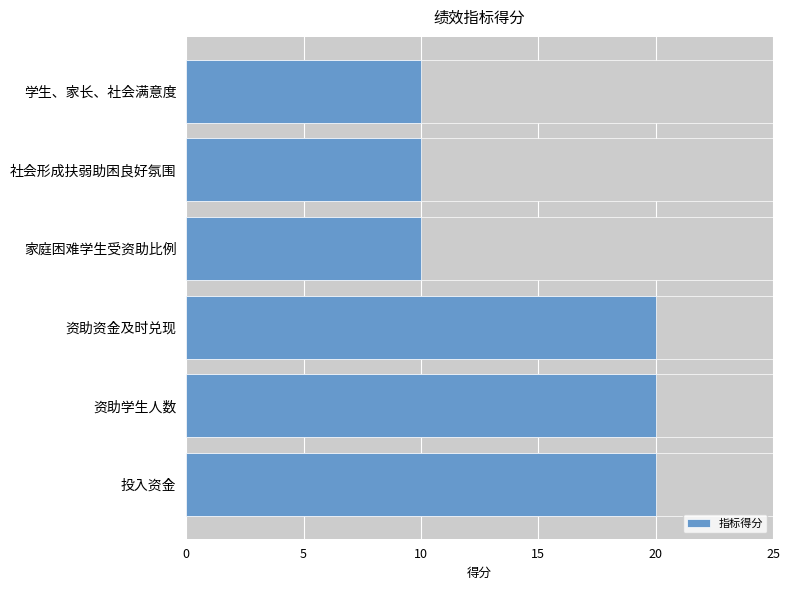

How many values are below 20?

3